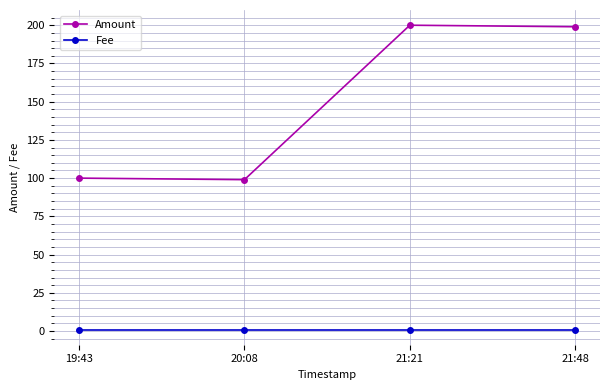

What is the highest value of the Amount series?

200